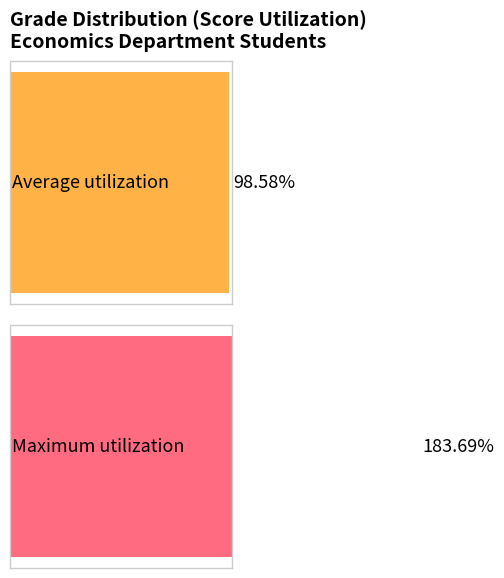

The A+ series shows 36 at B. True or false?

False